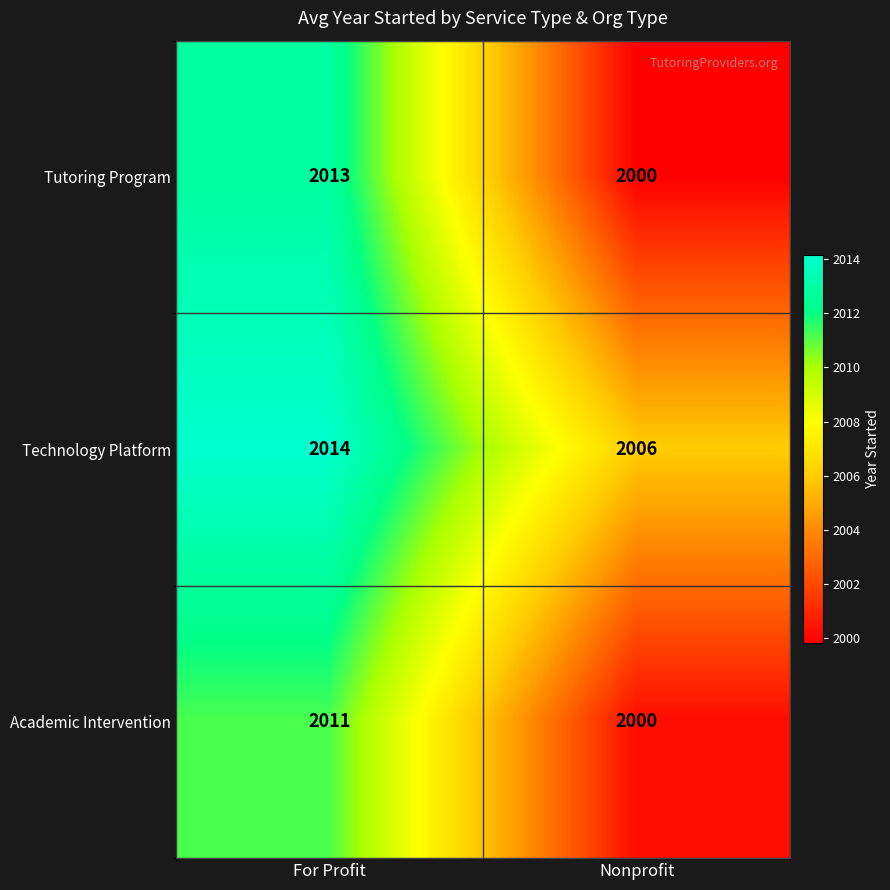

The Academic Intervention series shows 3173 at Nonprofit. True or false?

False